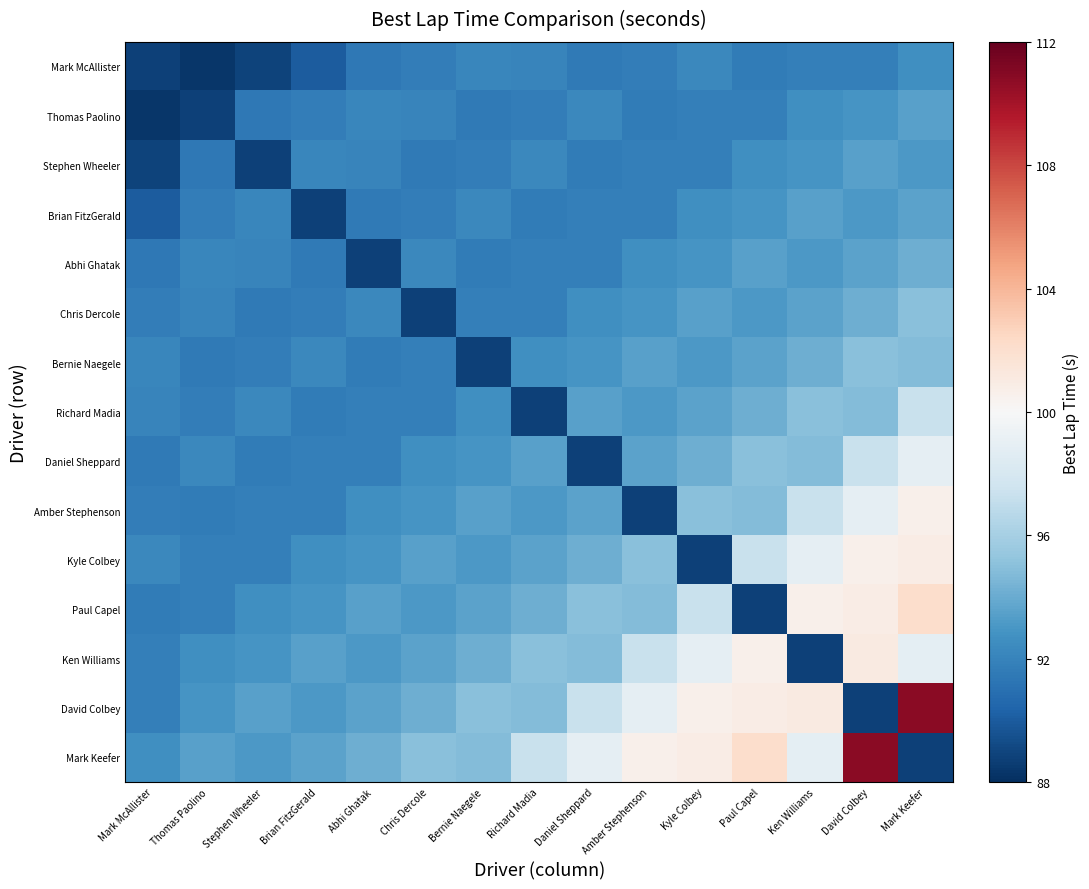

Reading left to right, what are all the values shown in this chart?

Mark McAllister: Mark McAllister=88.8	Thomas Paolino=88.3	Stephen Wheeler=88.9	Brian FitzGerald=90.1	Abhi Ghatak=91.5	Chris Dercole=91.7	Bernie Naegele=92.2	Richard Madia=92.0	Daniel Sheppard=91.5	Amber Stephenson=91.7	Kyle Colbey=92.3	Paul Capel=91.6	Ken Williams=91.8	David Colbey=91.8	Mark Keefer=92.7
Thomas Paolino: Mark McAllister=88.3	Thomas Paolino=88.8	Stephen Wheeler=91.5	Brian FitzGerald=91.7	Abhi Ghatak=92.2	Chris Dercole=92.0	Bernie Naegele=91.5	Richard Madia=91.7	Daniel Sheppard=92.3	Amber Stephenson=91.6	Kyle Colbey=91.8	Paul Capel=91.8	Ken Williams=92.7	David Colbey=92.9	Mark Keefer=93.5
Stephen Wheeler: Mark McAllister=88.9	Thomas Paolino=91.5	Stephen Wheeler=88.8	Brian FitzGerald=92.2	Abhi Ghatak=92.0	Chris Dercole=91.5	Bernie Naegele=91.7	Richard Madia=92.3	Daniel Sheppard=91.6	Amber Stephenson=91.8	Kyle Colbey=91.8	Paul Capel=92.7	Ken Williams=92.9	David Colbey=93.5	Mark Keefer=93.2
Brian FitzGerald: Mark McAllister=90.1	Thomas Paolino=91.7	Stephen Wheeler=92.2	Brian FitzGerald=88.8	Abhi Ghatak=91.5	Chris Dercole=91.7	Bernie Naegele=92.3	Richard Madia=91.6	Daniel Sheppard=91.8	Amber Stephenson=91.8	Kyle Colbey=92.7	Paul Capel=92.9	Ken Williams=93.5	David Colbey=93.2	Mark Keefer=93.6
Abhi Ghatak: Mark McAllister=91.5	Thomas Paolino=92.2	Stephen Wheeler=92.0	Brian FitzGerald=91.5	Abhi Ghatak=88.8	Chris Dercole=92.3	Bernie Naegele=91.6	Richard Madia=91.8	Daniel Sheppard=91.8	Amber Stephenson=92.7	Kyle Colbey=92.9	Paul Capel=93.5	Ken Williams=93.2	David Colbey=93.6	Mark Keefer=94.1
Chris Dercole: Mark McAllister=91.7	Thomas Paolino=92.0	Stephen Wheeler=91.5	Brian FitzGerald=91.7	Abhi Ghatak=92.3	Chris Dercole=88.8	Bernie Naegele=91.8	Richard Madia=91.8	Daniel Sheppard=92.7	Amber Stephenson=92.9	Kyle Colbey=93.5	Paul Capel=93.2	Ken Williams=93.6	David Colbey=94.1	Mark Keefer=95.0
Bernie Naegele: Mark McAllister=92.2	Thomas Paolino=91.5	Stephen Wheeler=91.7	Brian FitzGerald=92.3	Abhi Ghatak=91.6	Chris Dercole=91.8	Bernie Naegele=88.8	Richard Madia=92.7	Daniel Sheppard=92.9	Amber Stephenson=93.5	Kyle Colbey=93.2	Paul Capel=93.6	Ken Williams=94.1	David Colbey=95.0	Mark Keefer=94.8
Richard Madia: Mark McAllister=92.0	Thomas Paolino=91.7	Stephen Wheeler=92.3	Brian FitzGerald=91.6	Abhi Ghatak=91.8	Chris Dercole=91.8	Bernie Naegele=92.7	Richard Madia=88.8	Daniel Sheppard=93.5	Amber Stephenson=93.2	Kyle Colbey=93.6	Paul Capel=94.1	Ken Williams=95.0	David Colbey=94.8	Mark Keefer=97.3
Daniel Sheppard: Mark McAllister=91.5	Thomas Paolino=92.3	Stephen Wheeler=91.6	Brian FitzGerald=91.8	Abhi Ghatak=91.8	Chris Dercole=92.7	Bernie Naegele=92.9	Richard Madia=93.5	Daniel Sheppard=88.8	Amber Stephenson=93.6	Kyle Colbey=94.1	Paul Capel=95.0	Ken Williams=94.8	David Colbey=97.3	Mark Keefer=98.9
Amber Stephenson: Mark McAllister=91.7	Thomas Paolino=91.6	Stephen Wheeler=91.8	Brian FitzGerald=91.8	Abhi Ghatak=92.7	Chris Dercole=92.9	Bernie Naegele=93.5	Richard Madia=93.2	Daniel Sheppard=93.6	Amber Stephenson=88.8	Kyle Colbey=95.0	Paul Capel=94.8	Ken Williams=97.3	David Colbey=98.9	Mark Keefer=100.6
Kyle Colbey: Mark McAllister=92.3	Thomas Paolino=91.8	Stephen Wheeler=91.8	Brian FitzGerald=92.7	Abhi Ghatak=92.9	Chris Dercole=93.5	Bernie Naegele=93.2	Richard Madia=93.6	Daniel Sheppard=94.1	Amber Stephenson=95.0	Kyle Colbey=88.8	Paul Capel=97.3	Ken Williams=98.9	David Colbey=100.6	Mark Keefer=100.9
Paul Capel: Mark McAllister=91.6	Thomas Paolino=91.8	Stephen Wheeler=92.7	Brian FitzGerald=92.9	Abhi Ghatak=93.5	Chris Dercole=93.2	Bernie Naegele=93.6	Richard Madia=94.1	Daniel Sheppard=95.0	Amber Stephenson=94.8	Kyle Colbey=97.3	Paul Capel=88.8	Ken Williams=100.6	David Colbey=100.9	Mark Keefer=102.1
Ken Williams: Mark McAllister=91.8	Thomas Paolino=92.7	Stephen Wheeler=92.9	Brian FitzGerald=93.5	Abhi Ghatak=93.2	Chris Dercole=93.6	Bernie Naegele=94.1	Richard Madia=95.0	Daniel Sheppard=94.8	Amber Stephenson=97.3	Kyle Colbey=98.9	Paul Capel=100.6	Ken Williams=88.8	David Colbey=101.1	Mark Keefer=98.8
David Colbey: Mark McAllister=91.8	Thomas Paolino=92.9	Stephen Wheeler=93.5	Brian FitzGerald=93.2	Abhi Ghatak=93.6	Chris Dercole=94.1	Bernie Naegele=95.0	Richard Madia=94.8	Daniel Sheppard=97.3	Amber Stephenson=98.9	Kyle Colbey=100.6	Paul Capel=100.9	Ken Williams=101.1	David Colbey=88.8	Mark Keefer=110.8
Mark Keefer: Mark McAllister=92.7	Thomas Paolino=93.5	Stephen Wheeler=93.2	Brian FitzGerald=93.6	Abhi Ghatak=94.1	Chris Dercole=95.0	Bernie Naegele=94.8	Richard Madia=97.3	Daniel Sheppard=98.9	Amber Stephenson=100.6	Kyle Colbey=100.9	Paul Capel=102.1	Ken Williams=98.8	David Colbey=110.8	Mark Keefer=88.8